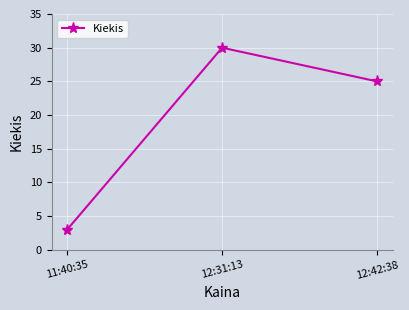

True or false: the data shows 8 at 12:42:38.

False